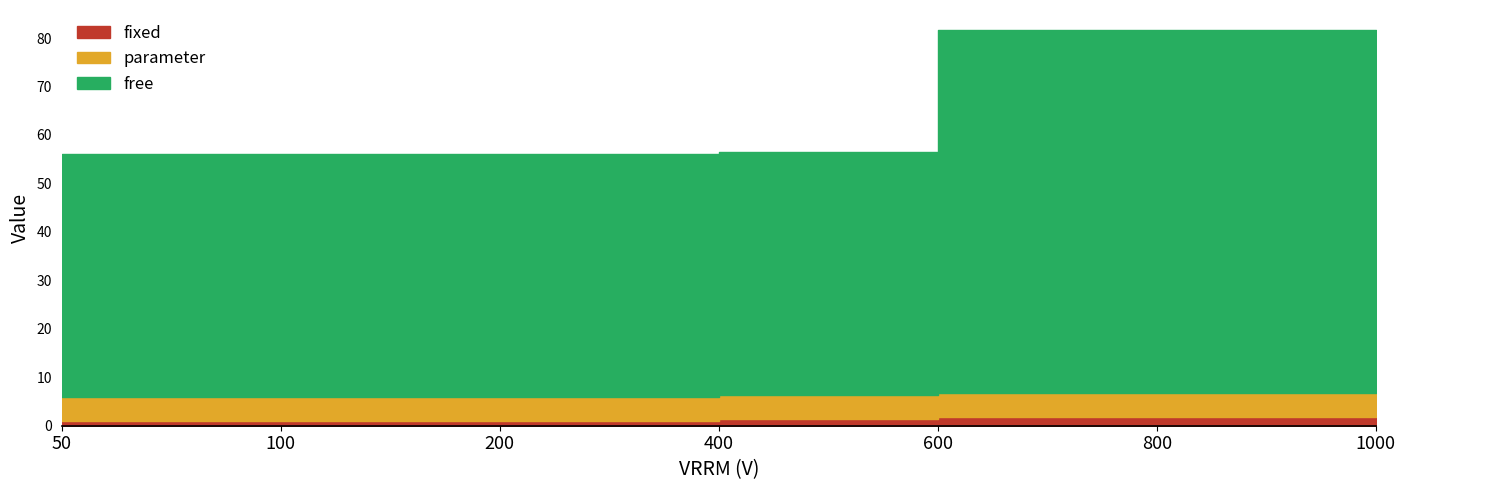

True or false: parameter has a value of 7.7 at 100.

False